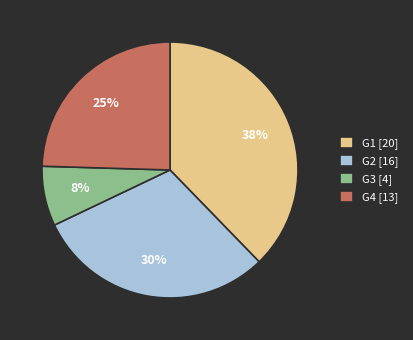

To the nearest percent, what portion does G3 represent?

8%